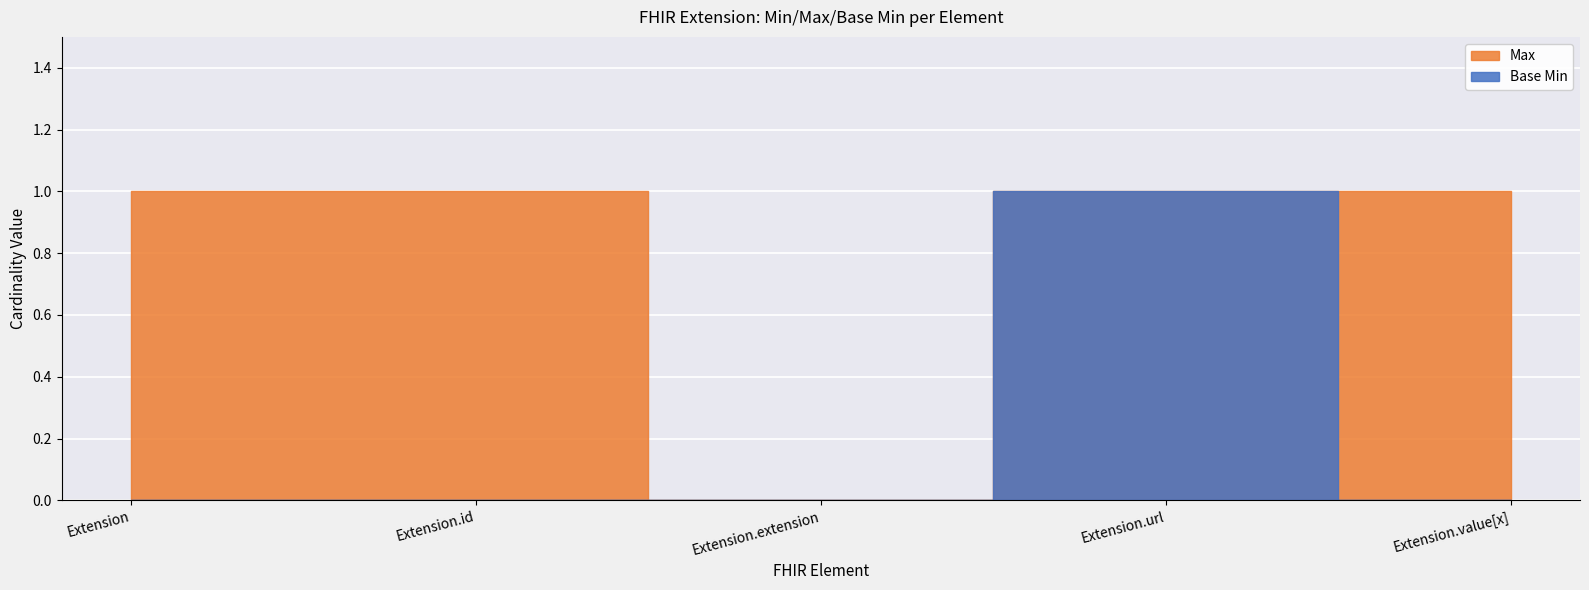

True or false: Max has more than 1 interior local peaks.

False